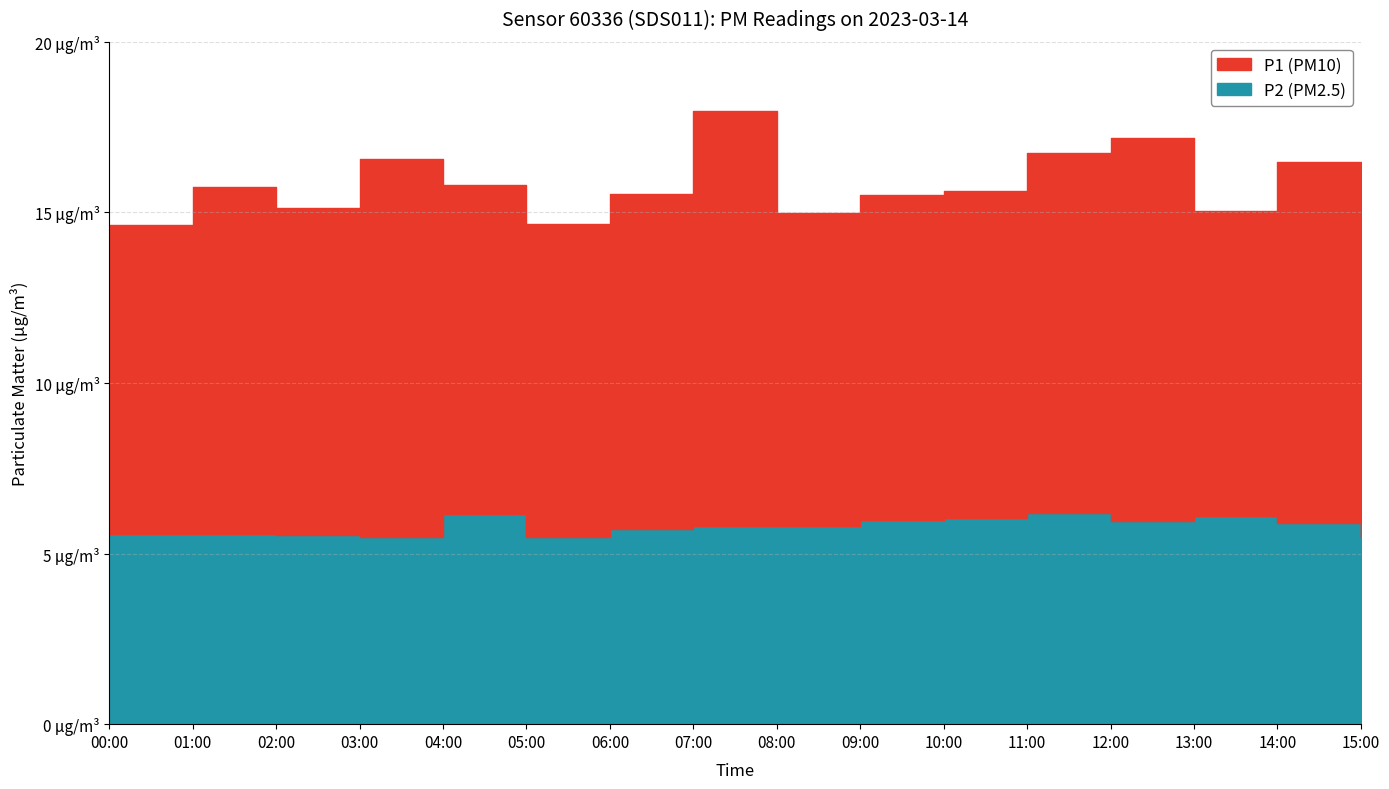

Reading left to right, extract all data points from this chart.

P1: 00:00=9.1	01:00=10.2	02:00=9.6	03:00=11.1	04:00=9.7	05:00=9.2	06:00=9.8	07:00=12.2	08:00=9.2	09:00=9.5	10:00=9.6	11:00=10.6	12:00=11.2	13:00=8.9	14:00=10.6	15:00=10.8
P2: 00:00=5.6	01:00=5.6	02:00=5.5	03:00=5.5	04:00=6.2	05:00=5.5	06:00=5.7	07:00=5.8	08:00=5.8	09:00=6.0	10:00=6.0	11:00=6.2	12:00=6.0	13:00=6.1	14:00=5.9	15:00=5.5